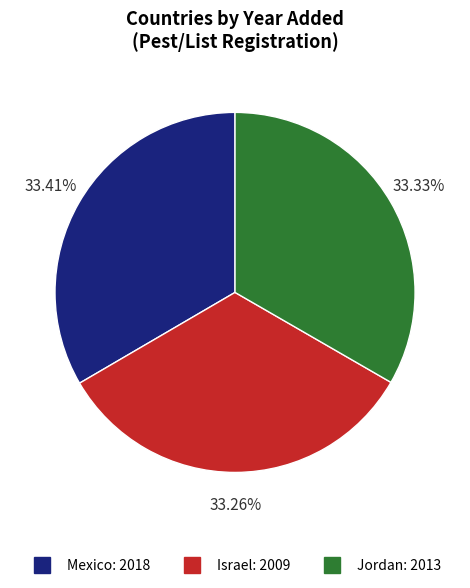

To the nearest percent, what is the average slice percentage?

33%